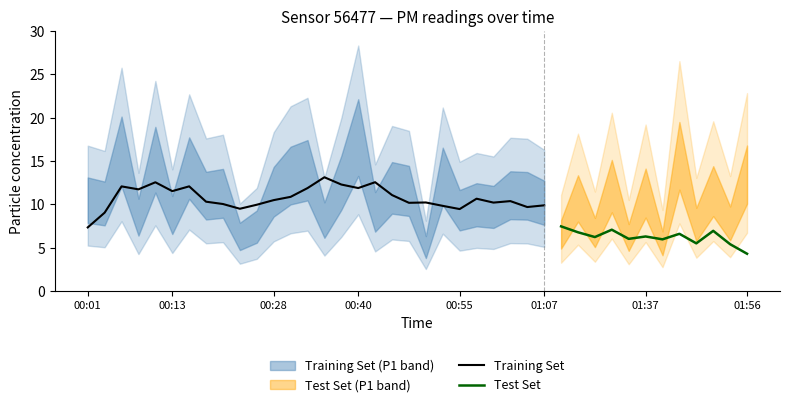

What is the lowest value of the Training Set series?

7.3